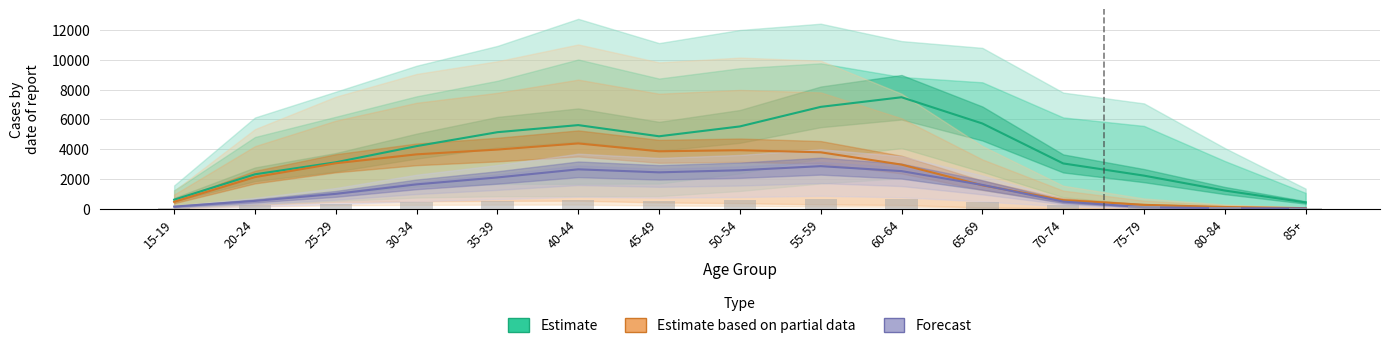

How many categories are shown in the chart?

15